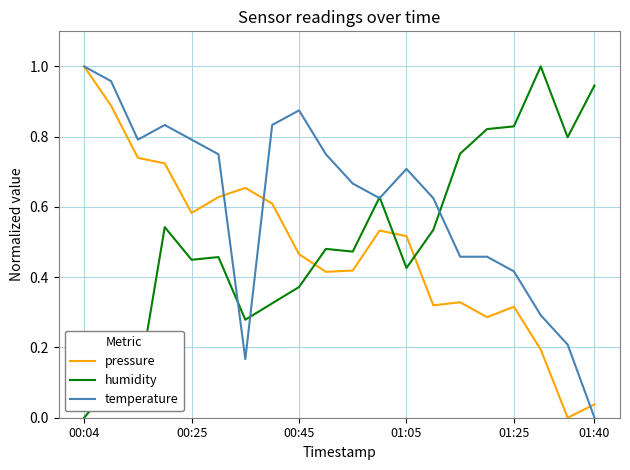

Which series ends up on top after the final intersection of temperature and pressure?

pressure